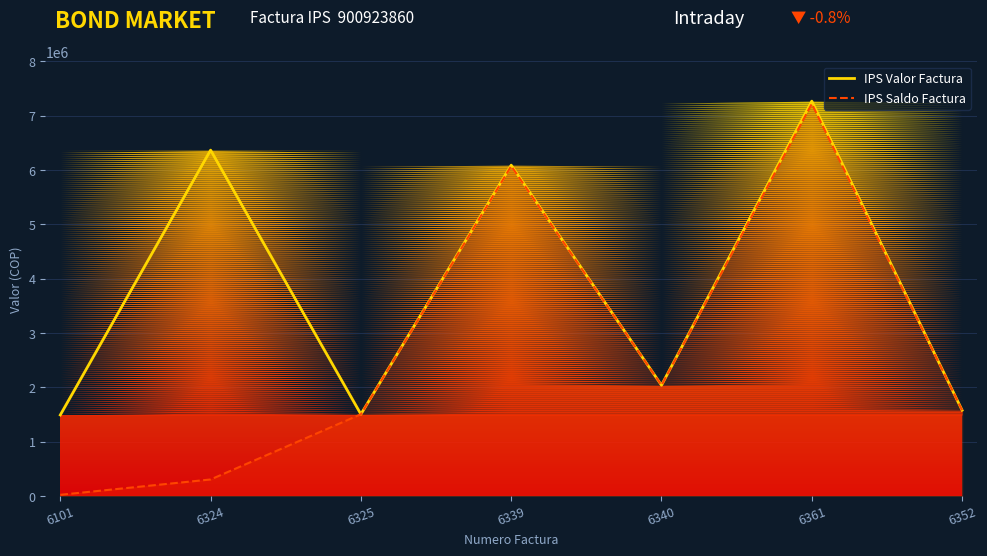

Between 6339 and 6324, which is larger?

6324